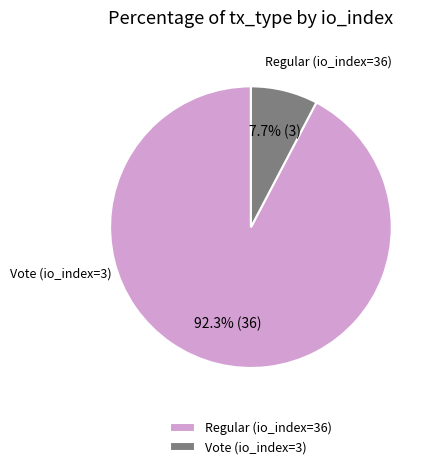

To the nearest percent, what is the difference between the largest and smallest slice percentages?

85%